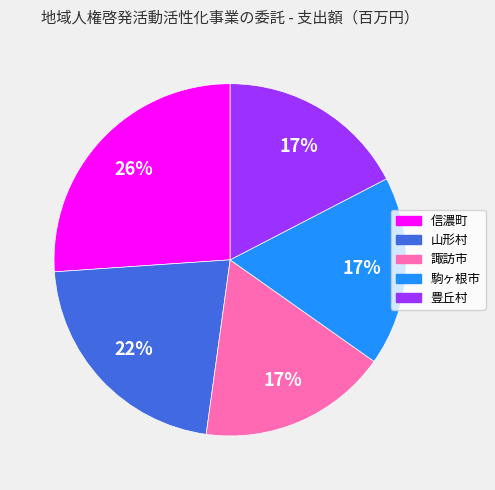

Do 信濃町 and 駒ヶ根市 together represent more than half of the pie?

No